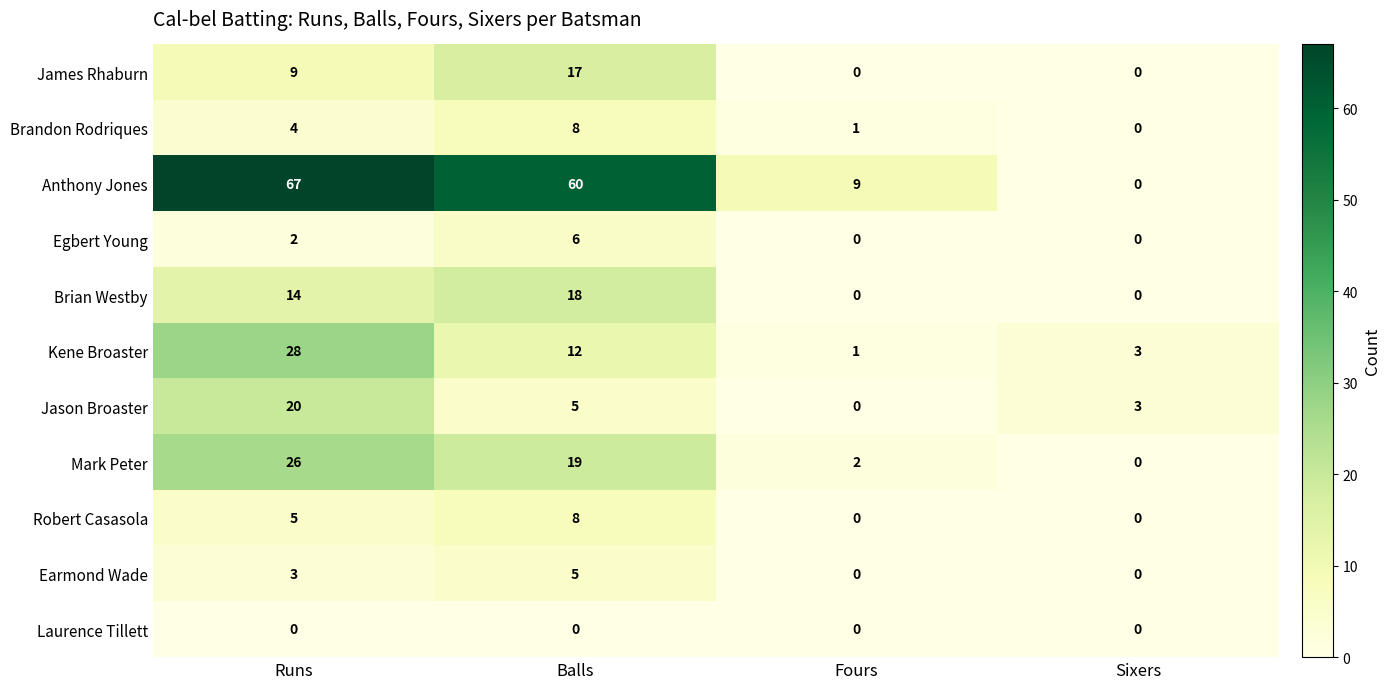

Read the Anthony Jones value at Balls.

60